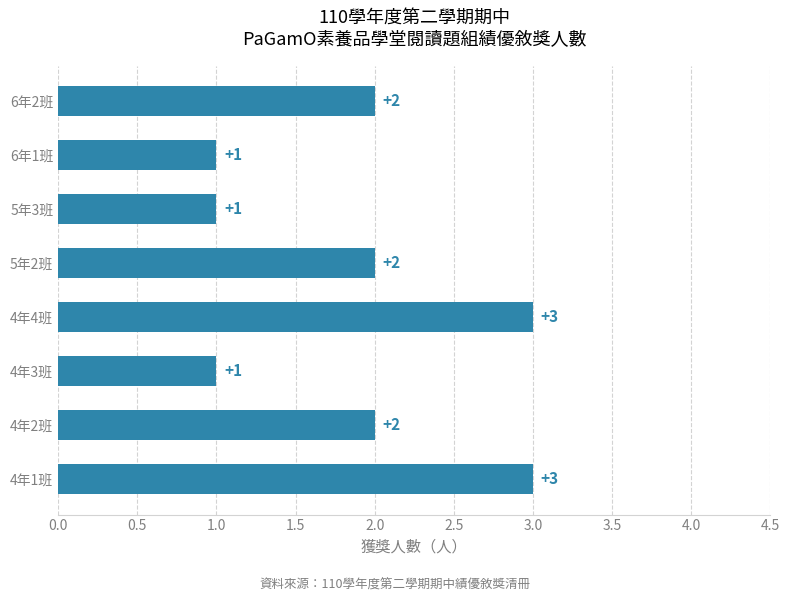

Is it true that the value at 4年2班 is 2?

True